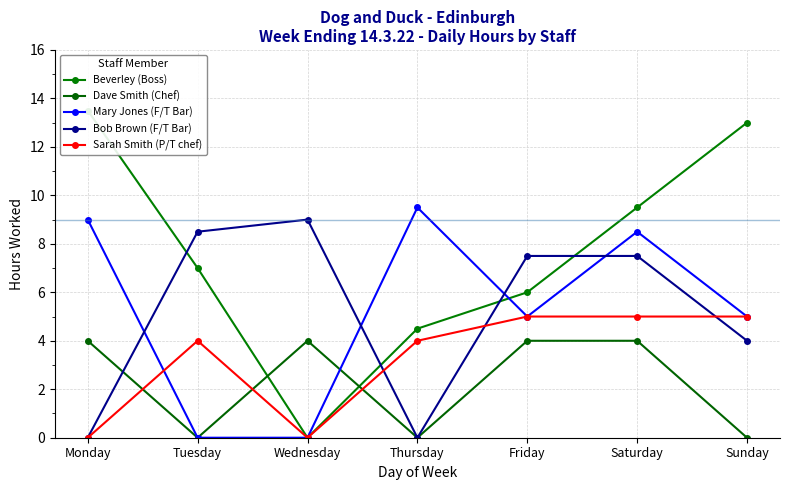

How many distinct data groups are displayed?

5